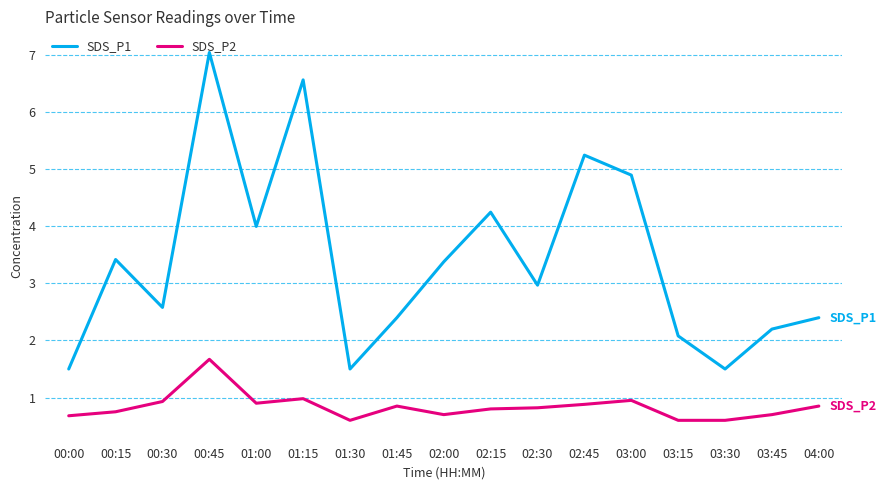

What is the minimum value for SDS_P1?

1.5